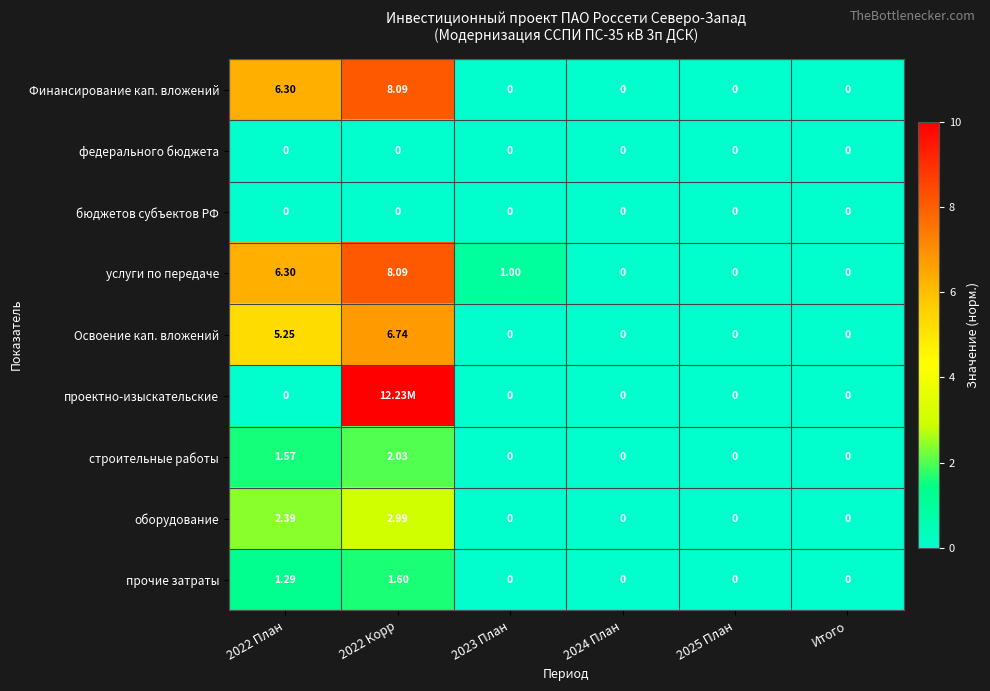

Is the value of бюджетов субъектов РФ at 2024 План greater than the value of оборудование at 2022 План?

No